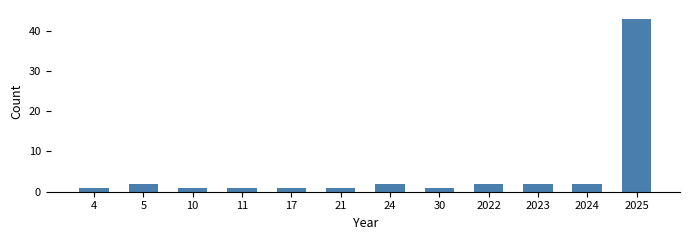

Reading right to left, what are all the values shown in this chart?

43	2	2	2	1	2	1	1	1	1	2	1